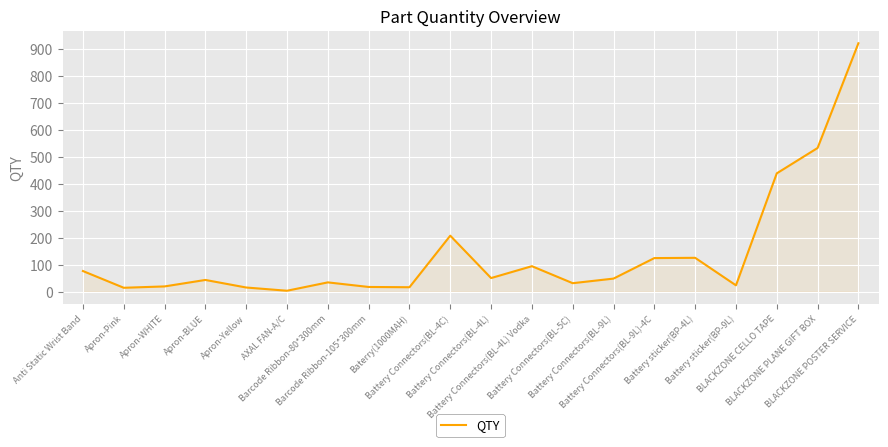

What is the greatest value displayed?

920